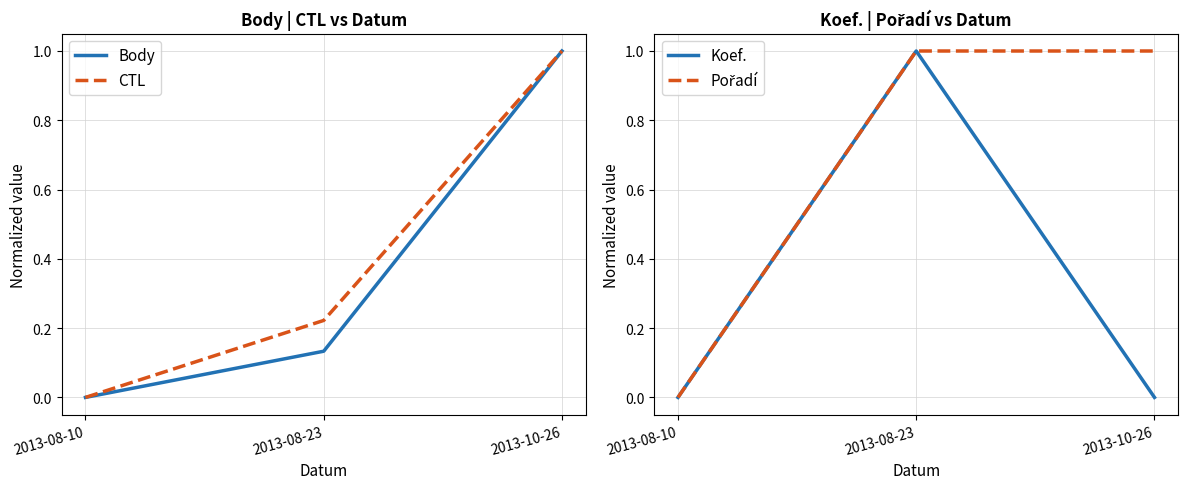

What are all the series names shown in the legend?

Body, CTL, Koef., Pořadí